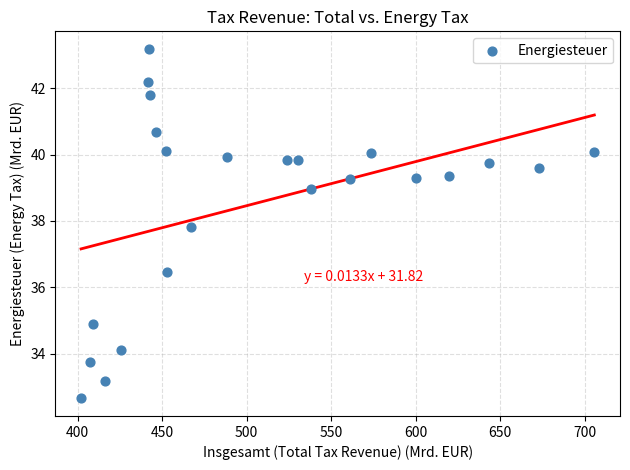

What is the range of X values (max minus min)?

303.8